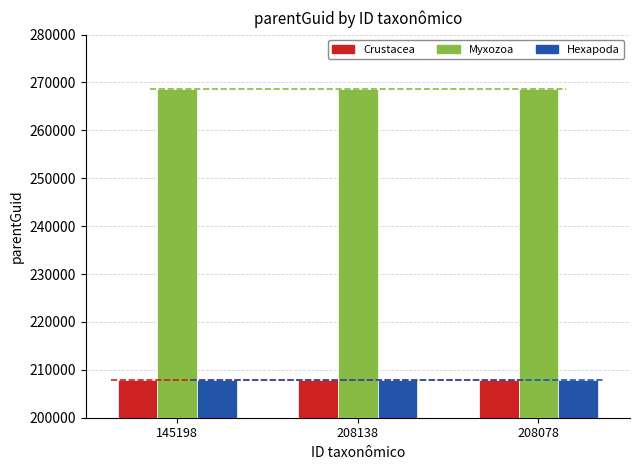

How many groups of bars are there?

3